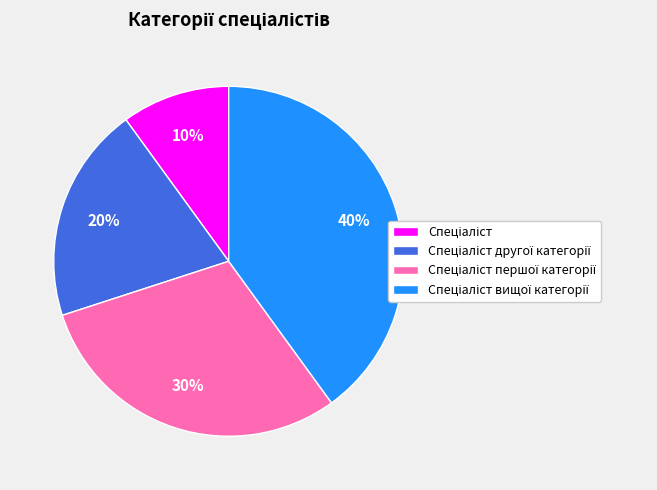

How many segments does this pie chart have?

4